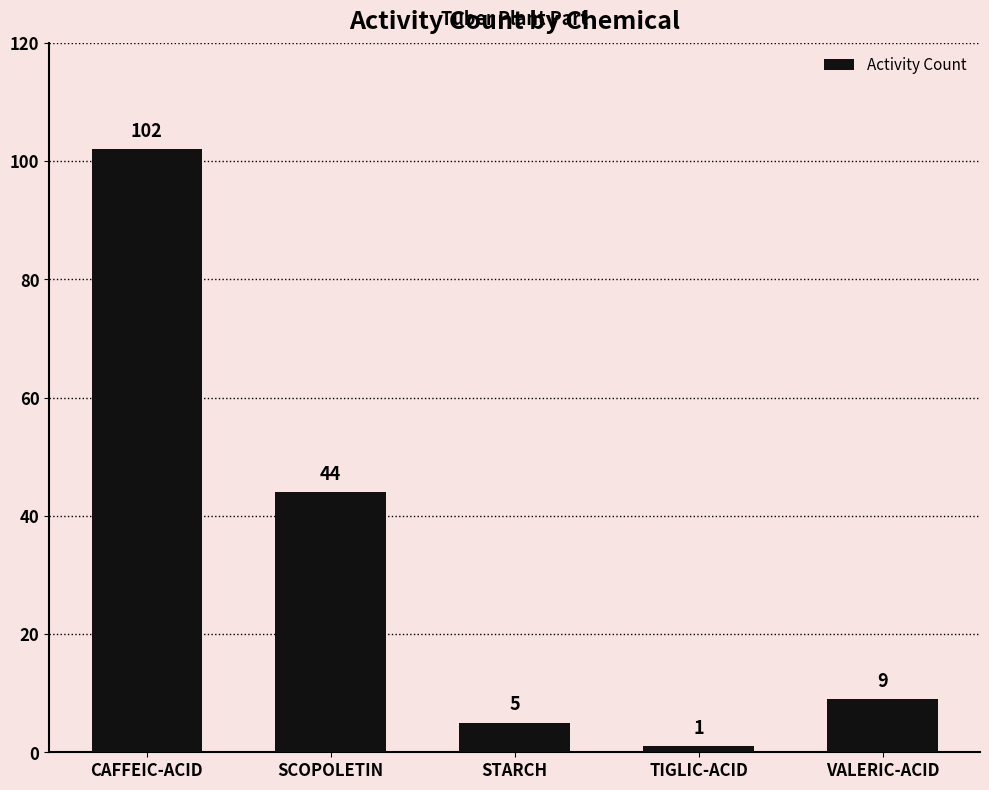

What is the ratio of the value at VALERIC-ACID to the value at CAFFEIC-ACID?

0.1